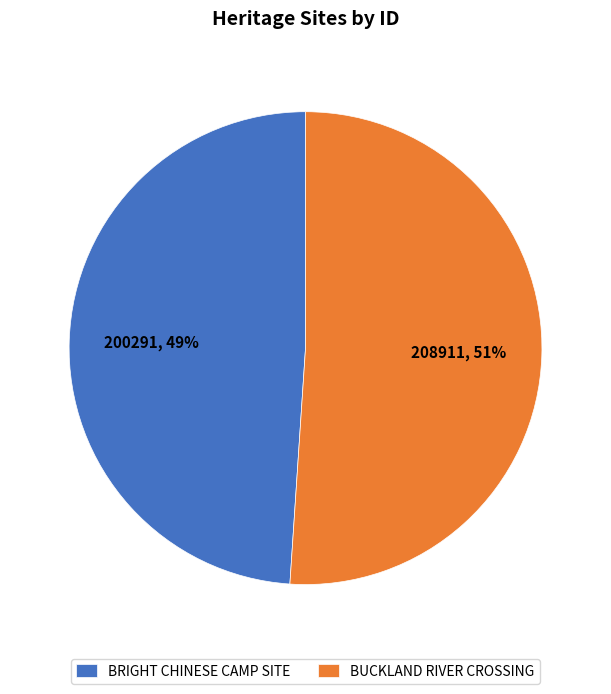

Do BRIGHT CHINESE CAMP SITE and BUCKLAND RIVER CROSSING together represent more than half of the pie?

Yes